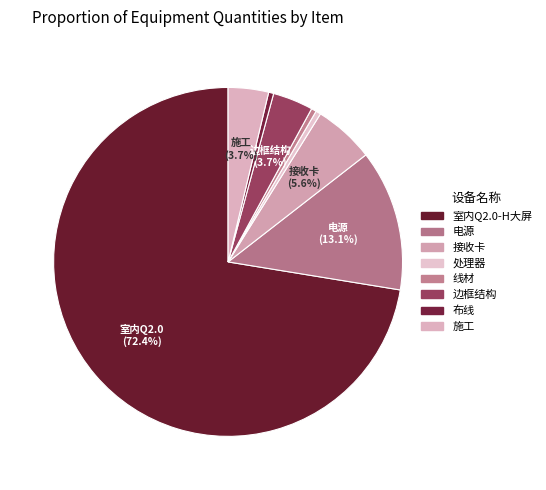

What is the change in value from 处理器 to 边框结构?

+7